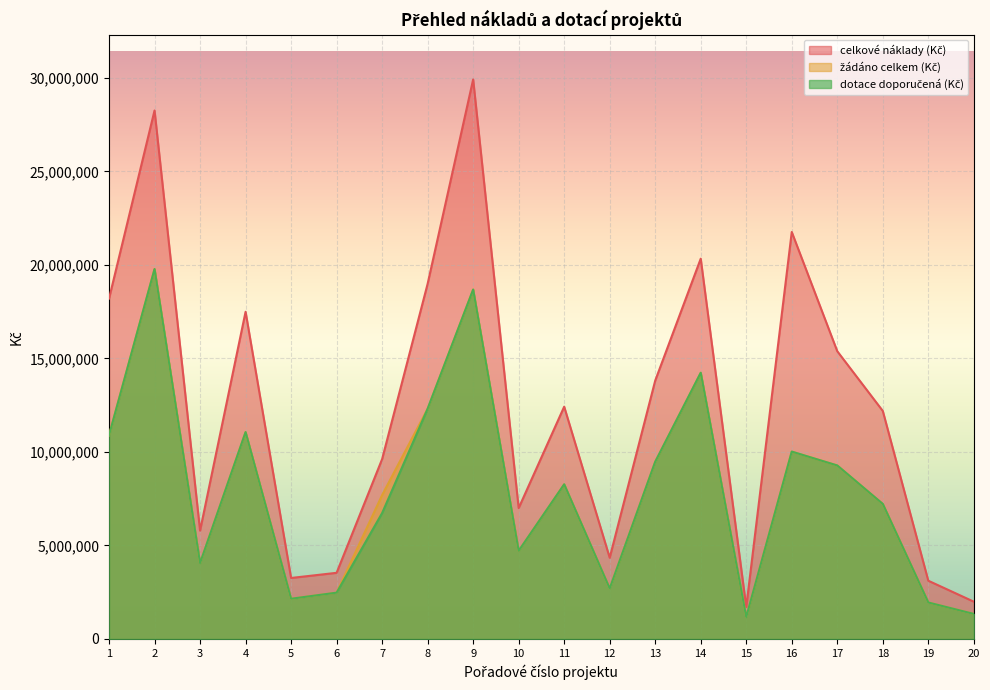

What is the difference between the žádáno celkem (Kč) values at 13 and 8?

2836385